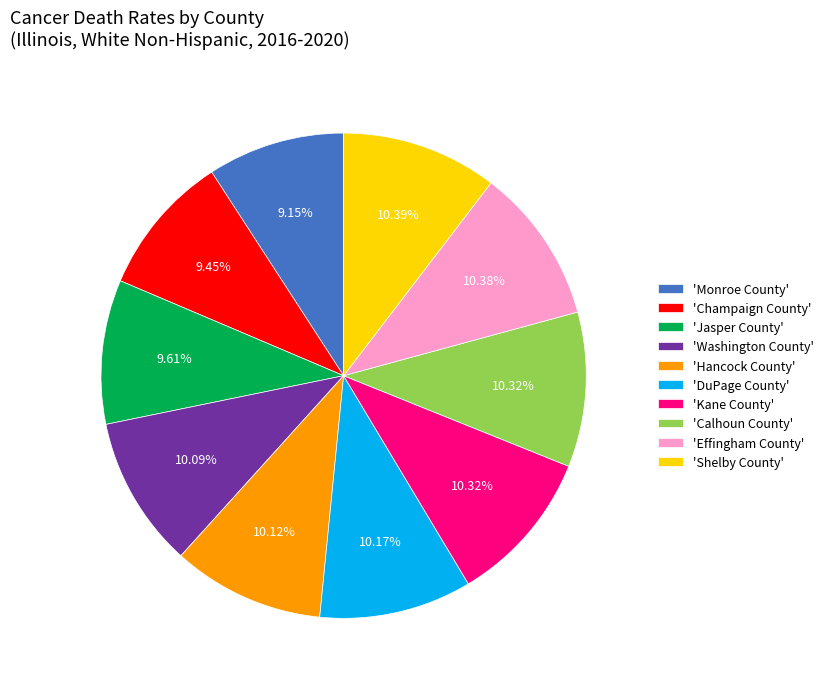

Approximately how many times larger is the value at 'Washington County' compared to 'Hancock County'?

1.0